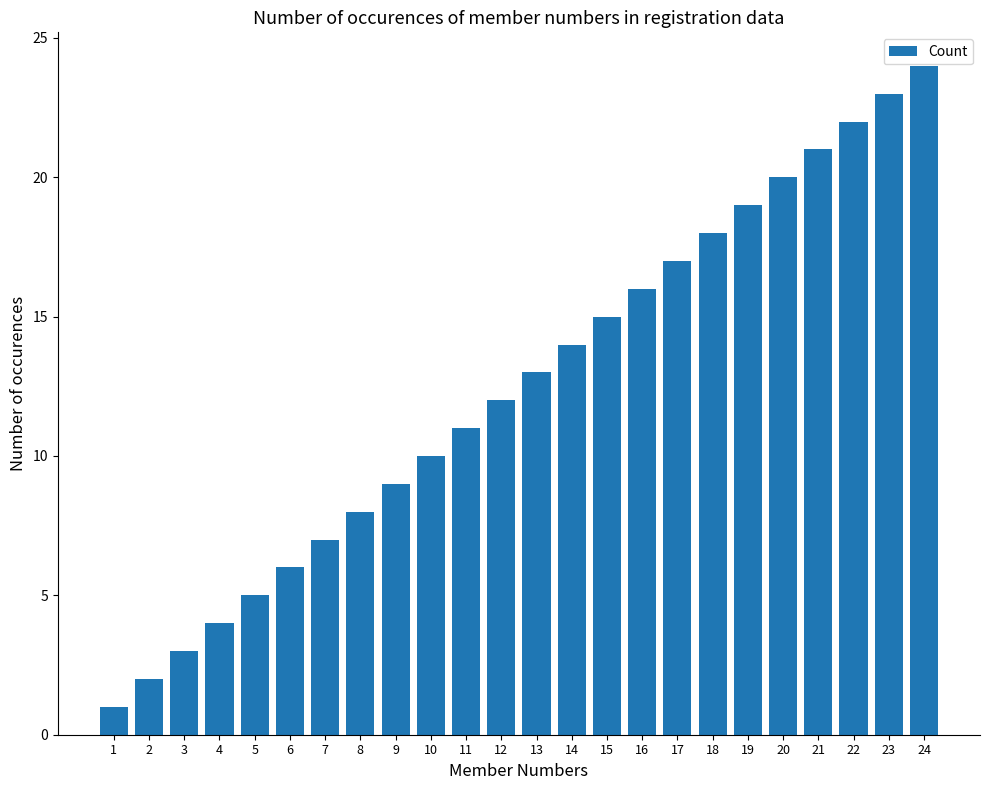

True or false: the data shows 13 at 9.

False